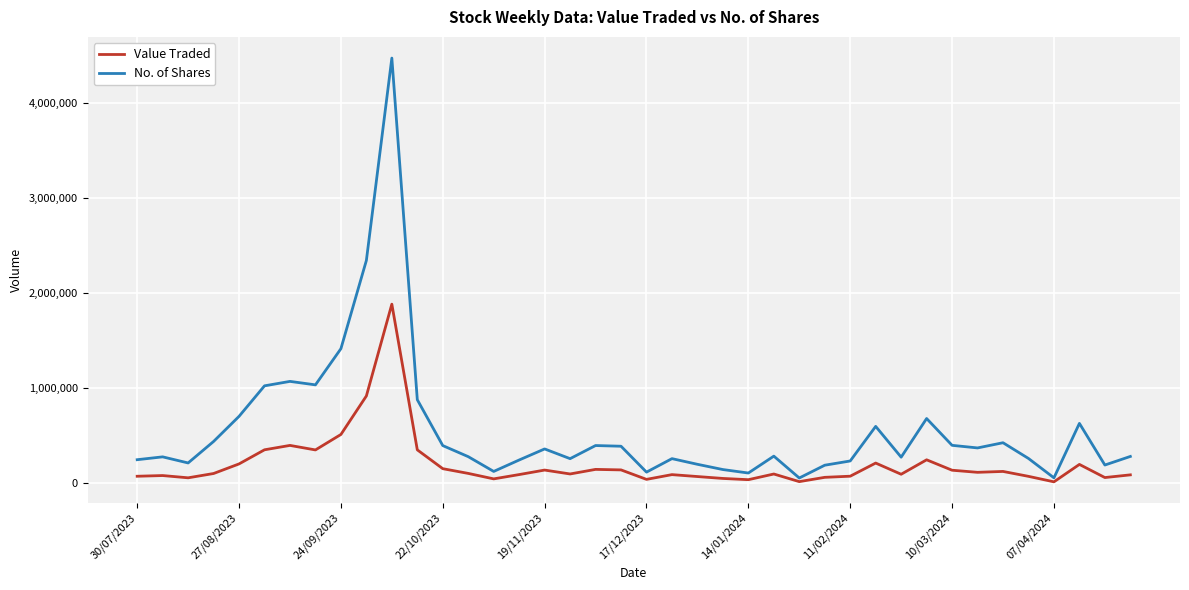

What is the sum of all No. of Shares values?

22427877